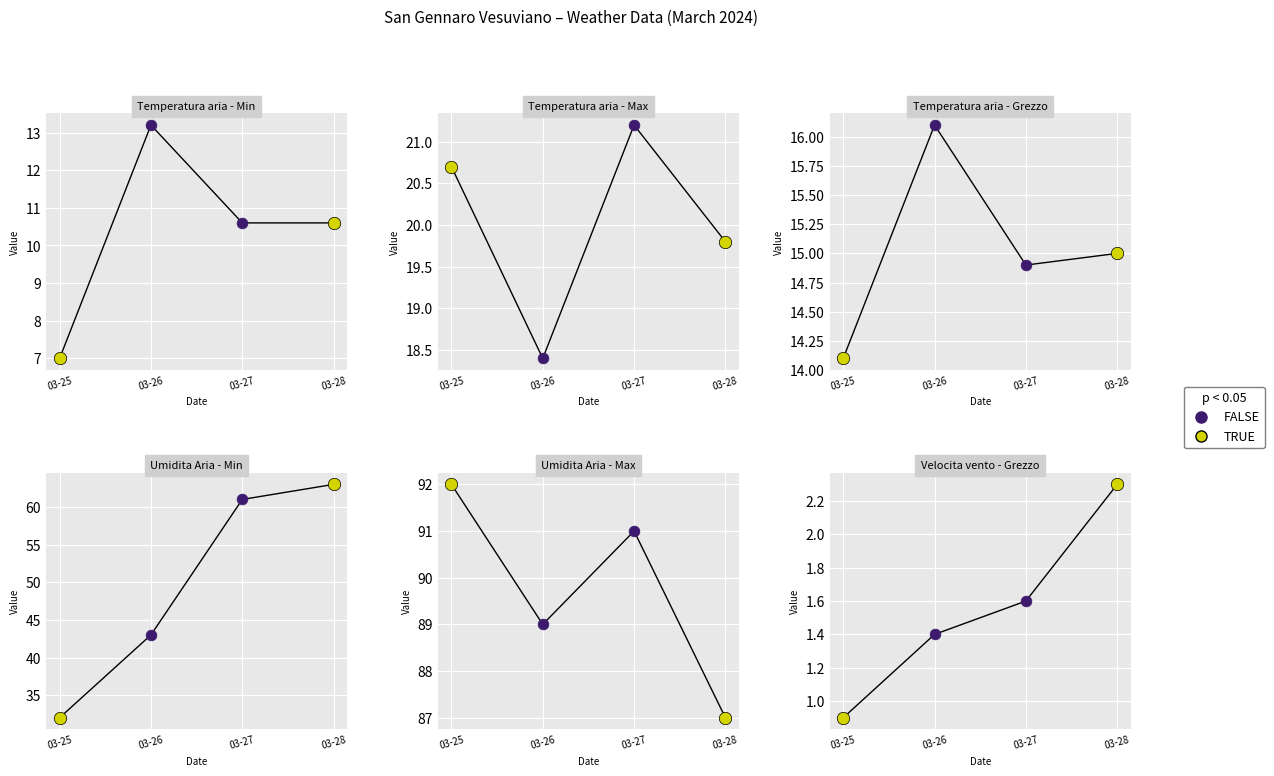

Which series reaches the maximum Y coordinate?

Umidita Aria - Max